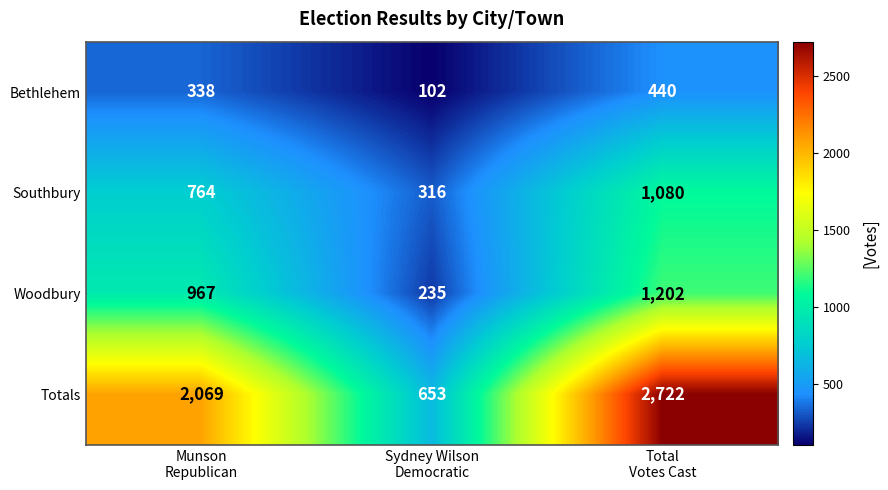

Count the Bethlehem values in the range 102 to 440.

3